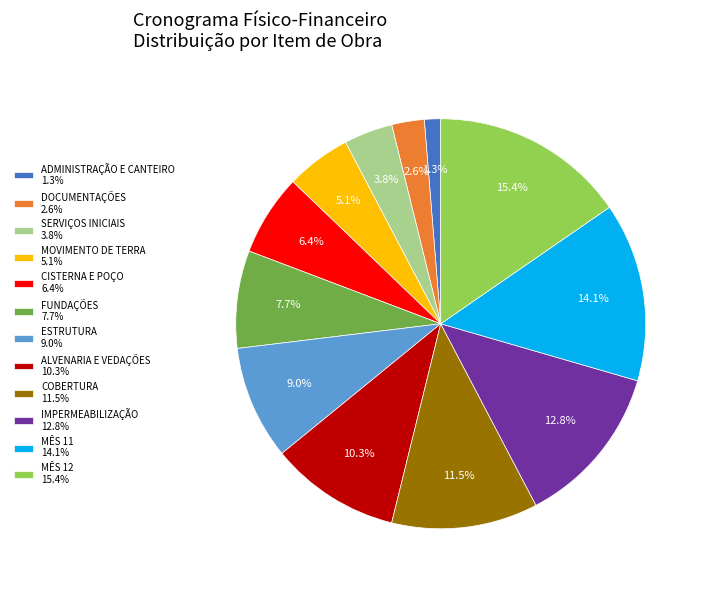

Do CISTERNA E POÇO 6.4% and COBERTURA 11.5% together represent more than half of the pie?

No